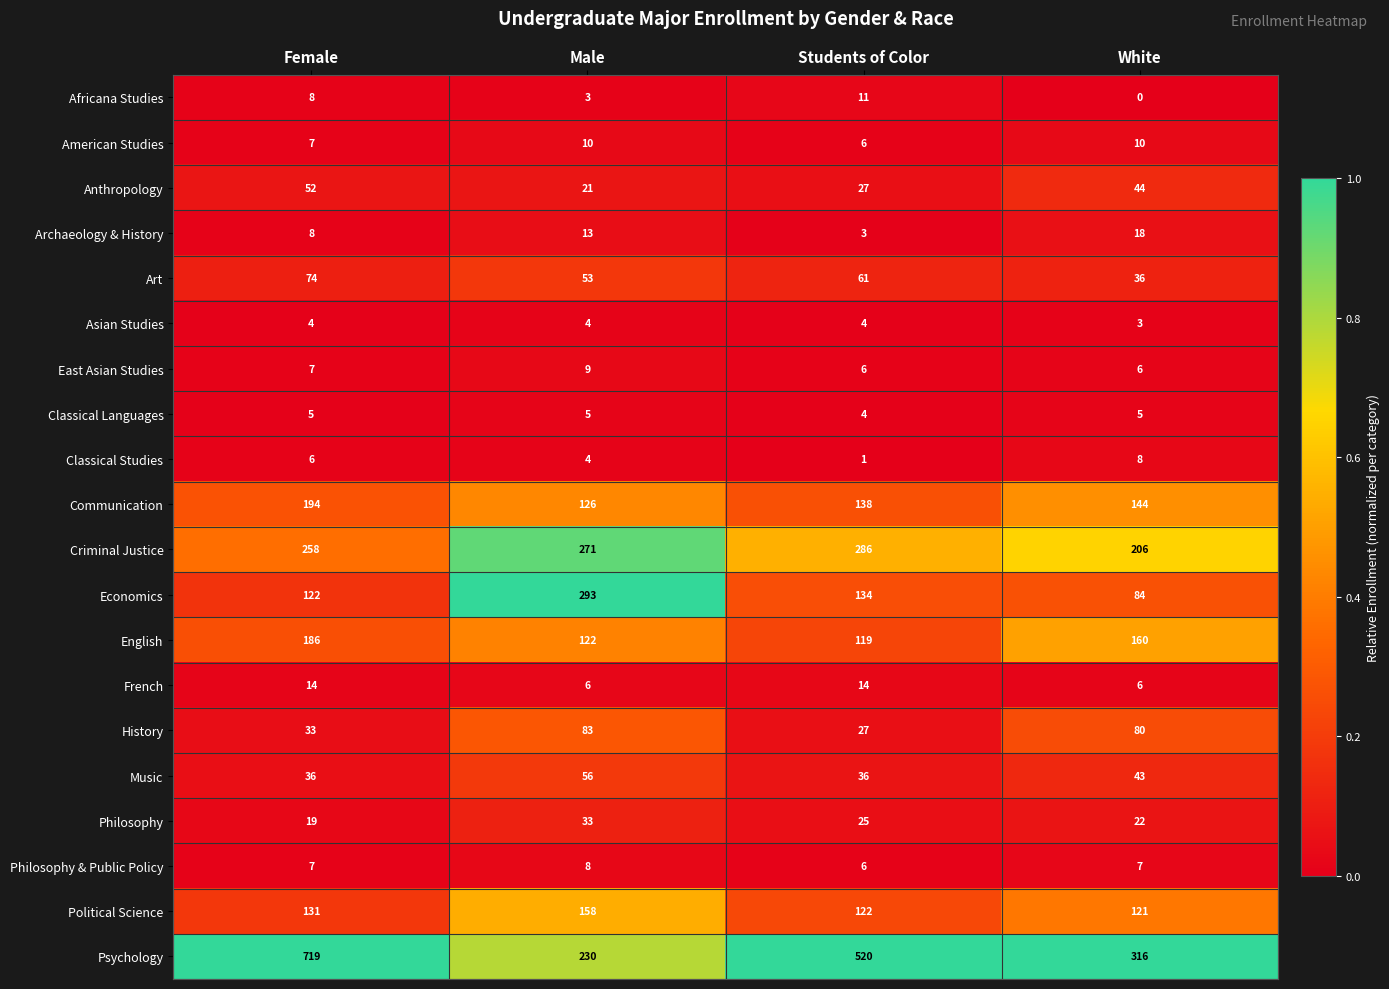

Count the number of categories in the chart.

4